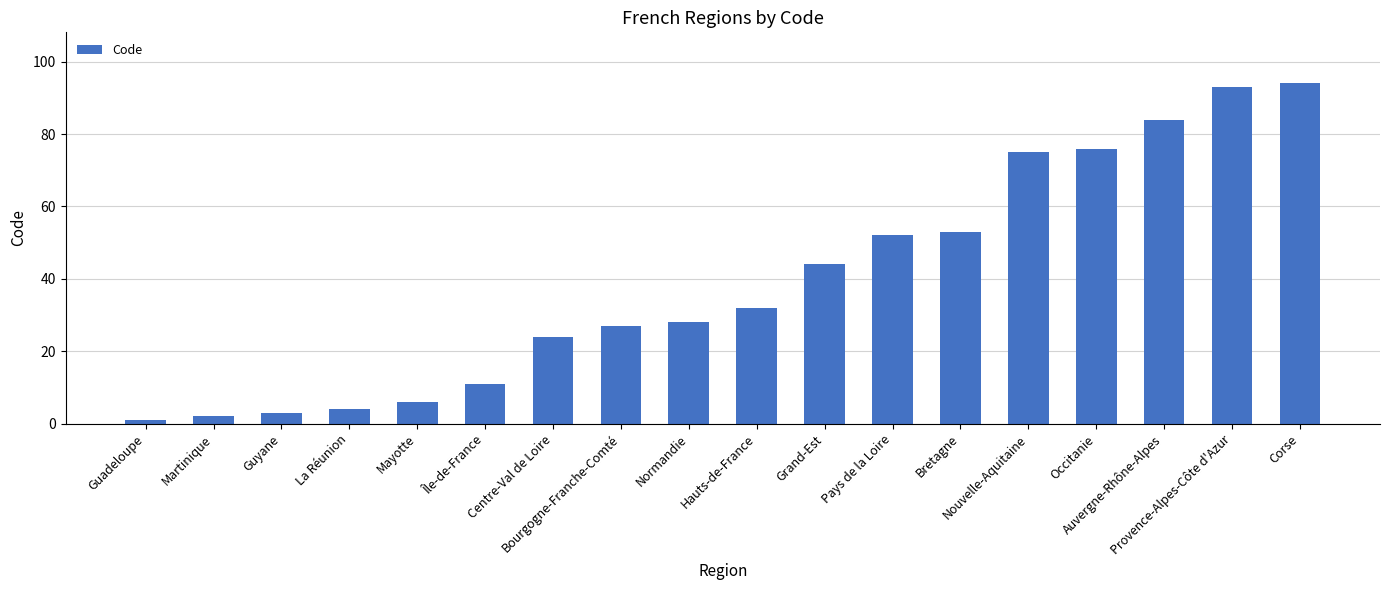

Reading left to right, what are all the values shown in this chart?

1	2	3	4	6	11	24	27	28	32	44	52	53	75	76	84	93	94